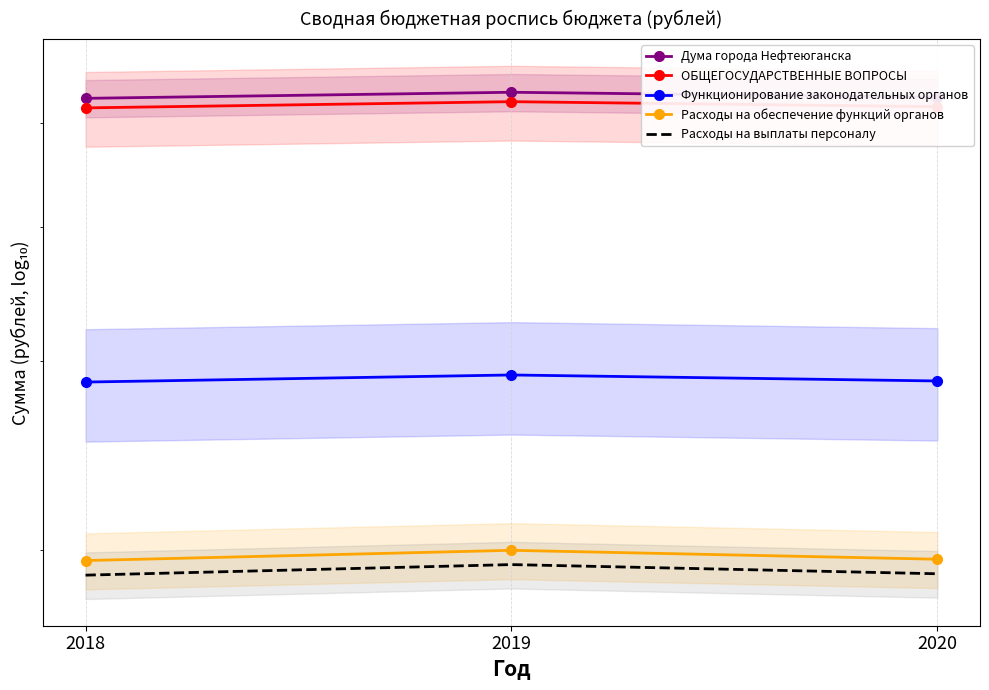

Which series changed the most between 2018 and 2019?

Дума города Нефтеюганска